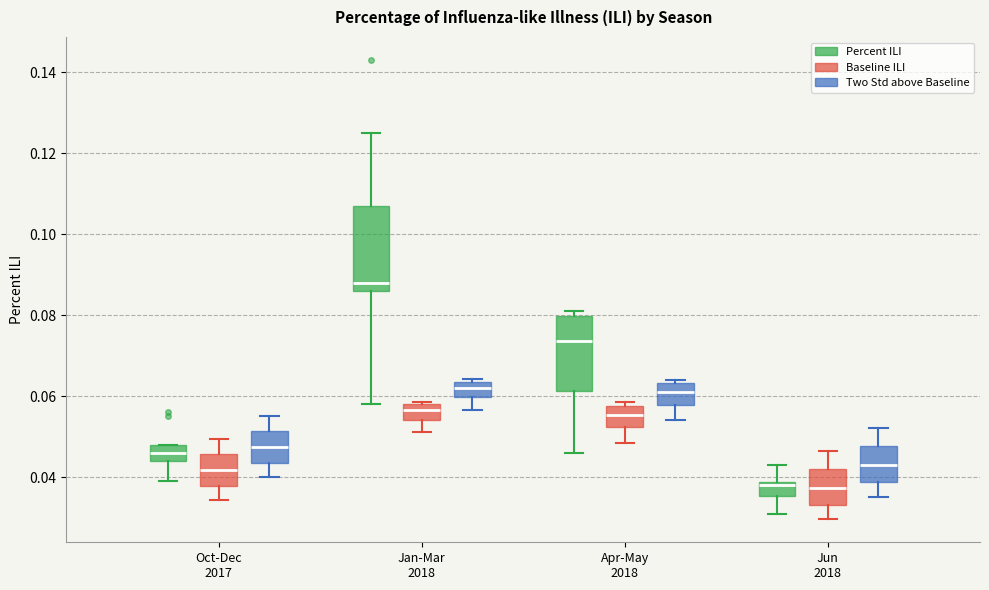

Which box's median line is the highest?

Jan-Mar 2018 (Percent ILI)